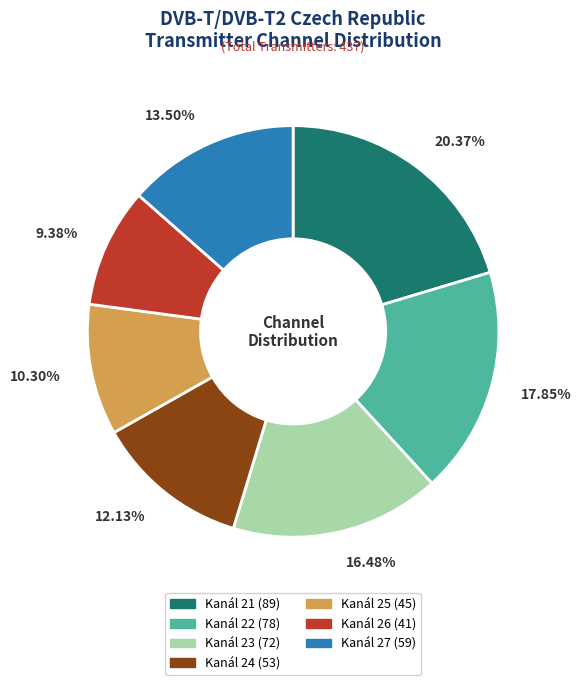

How many segments does this pie chart have?

7